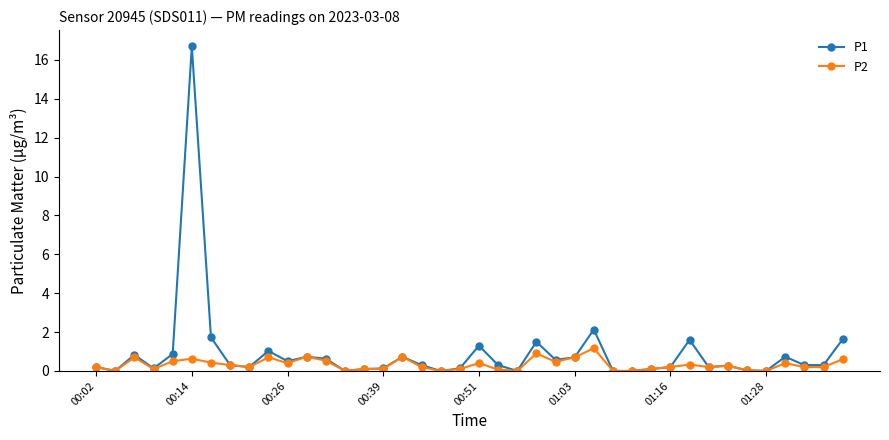

Rank the series by their maximum value, from highest to lowest.

P1, P2